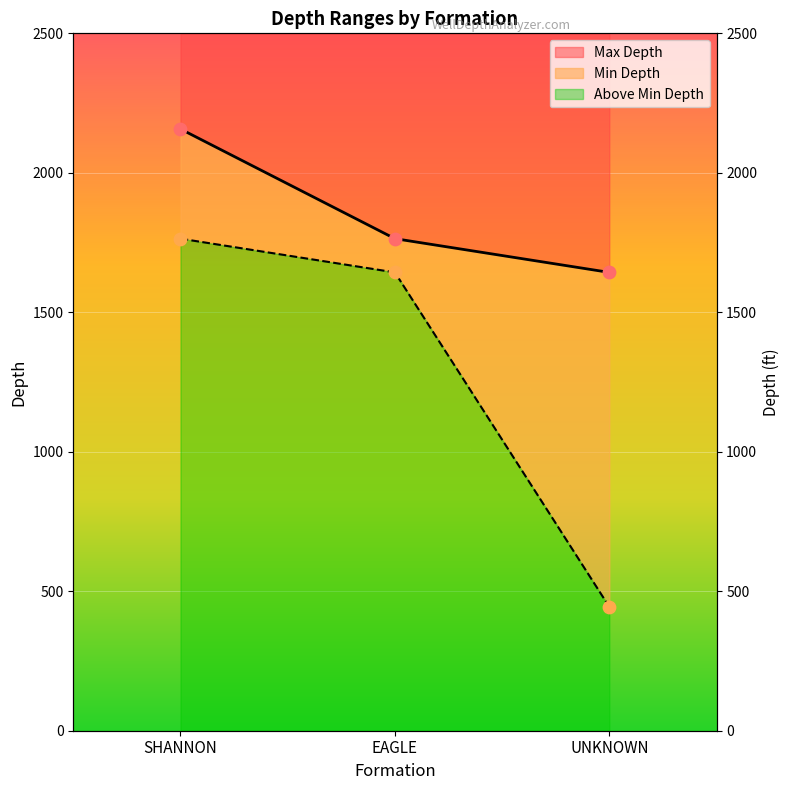

Is the value of Max Depth at SHANNON greater than the value of Min Depth at SHANNON?

Yes